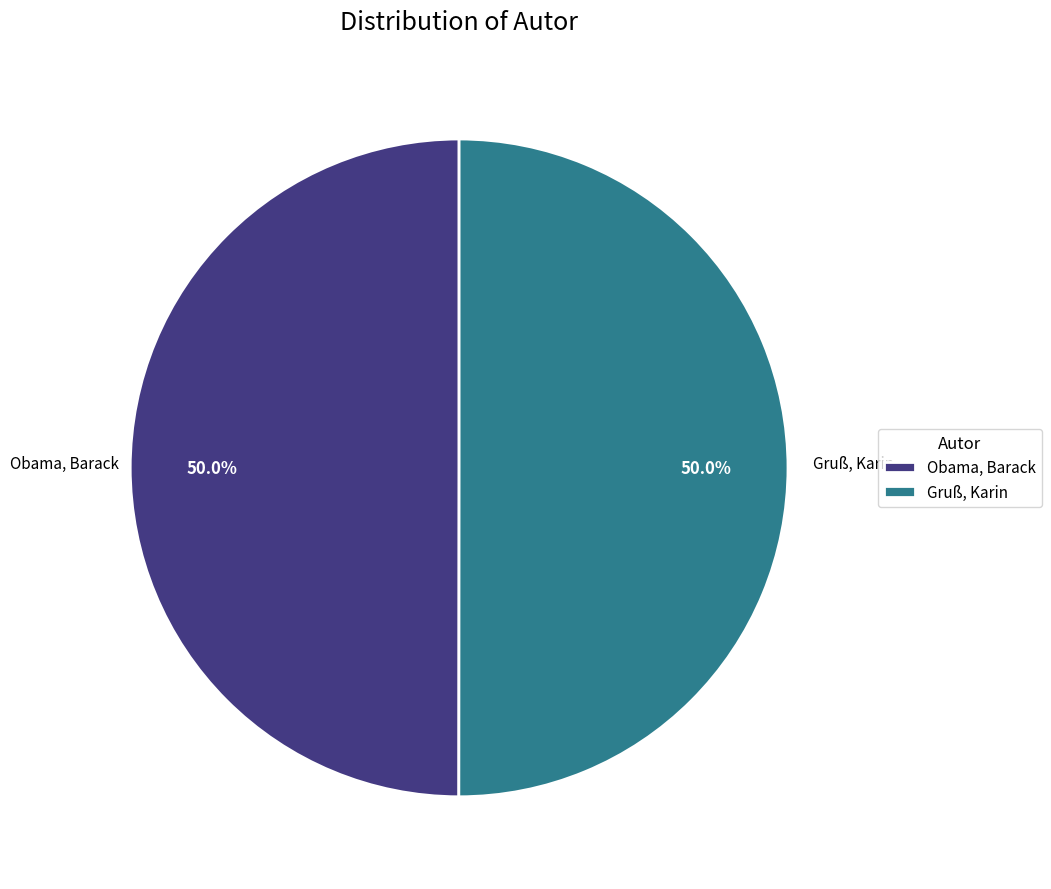

Approximately how many times larger is the value at Obama, Barack compared to Gruß, Karin?

1.0